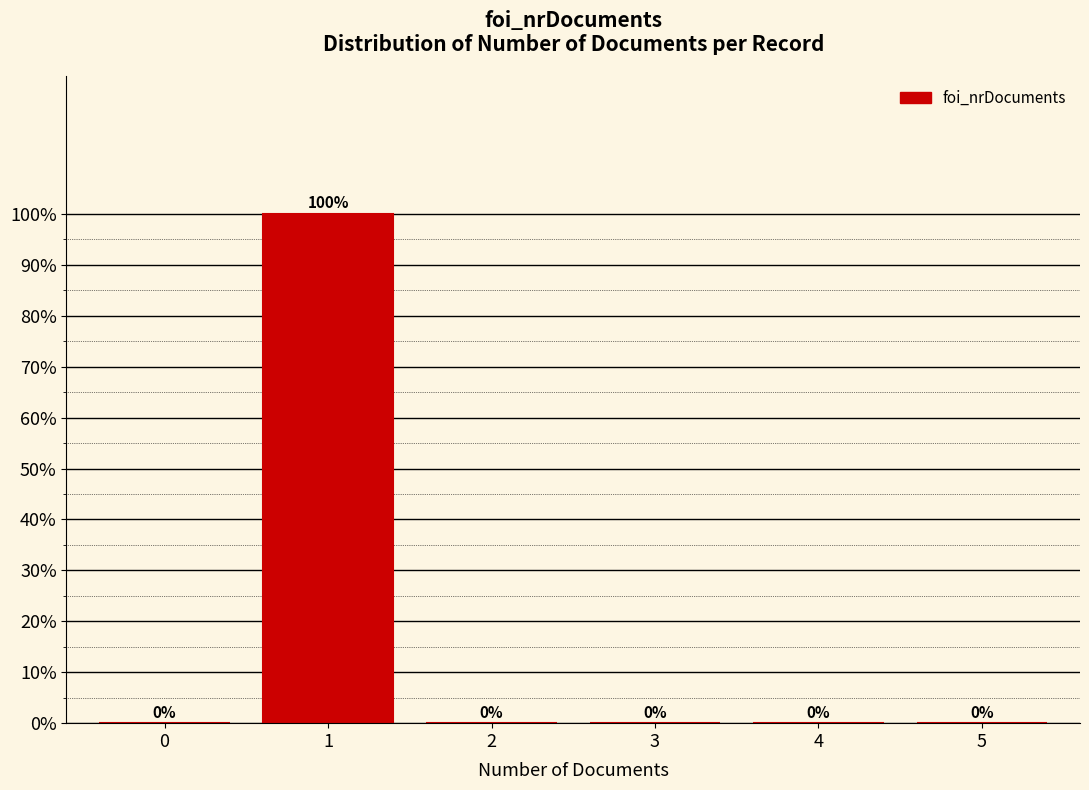

Reading right to left, extract all data points from this chart.

5=0	4=0	3=0	2=0	1=100	0=0